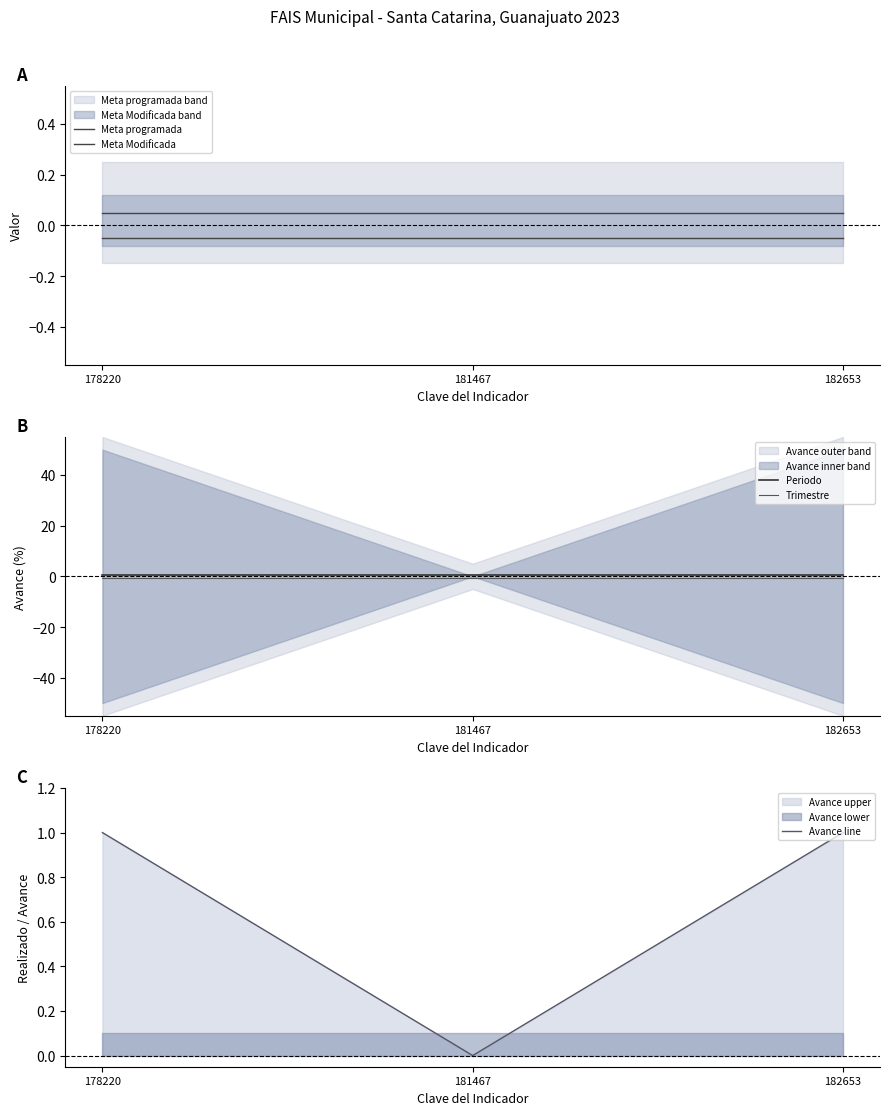

What is the sum of the Periodo values at 182653 and 181467?

1.0